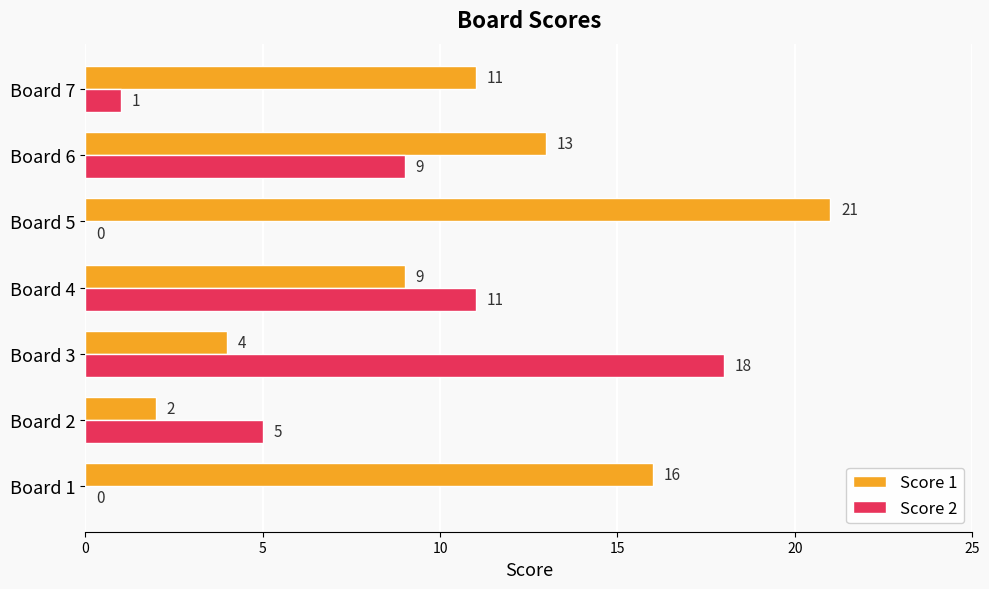

How many categories are shown in the chart?

7